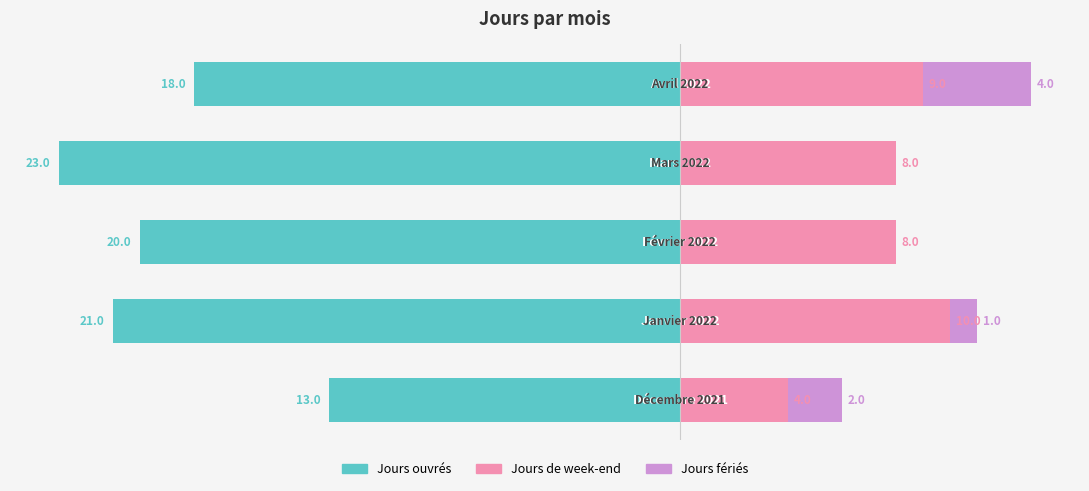

The value of Jours ouvrés at 0 is -6. True or false?

False